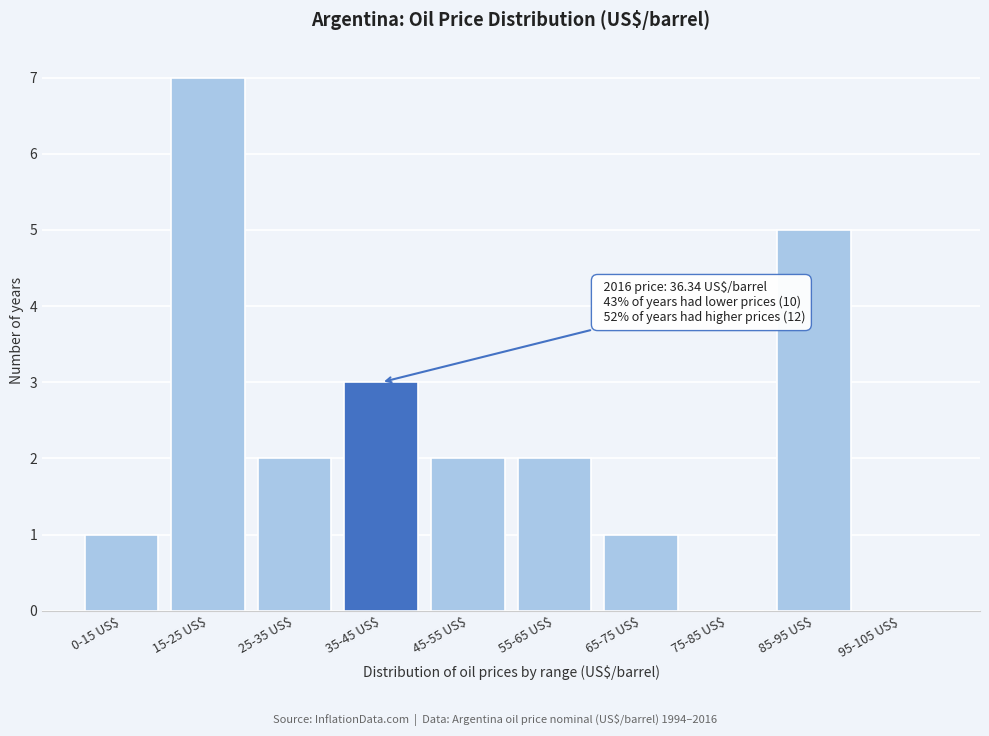

The value at 35-45 US$ is 5. True or false?

False